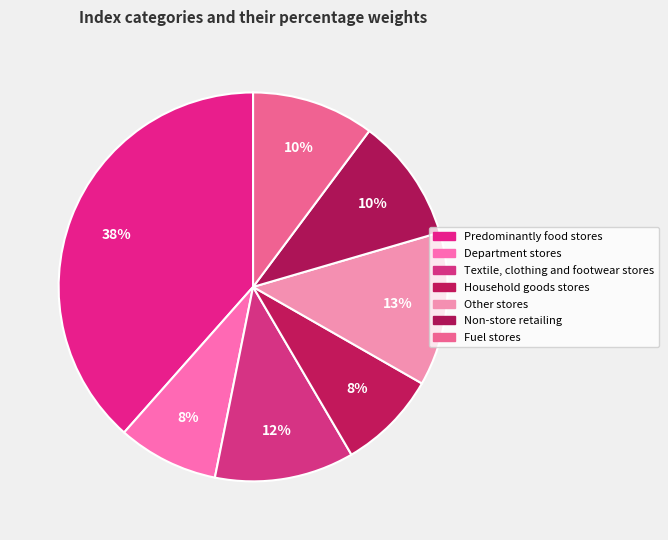

Which slice is the largest?

Predominantly food stores